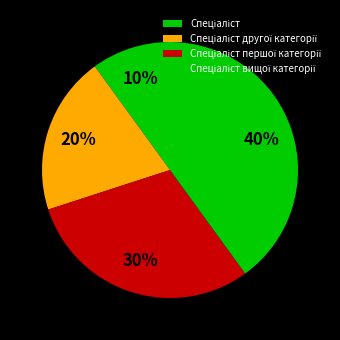

What percentage is the Спеціаліст slice, to the nearest percent?

10%